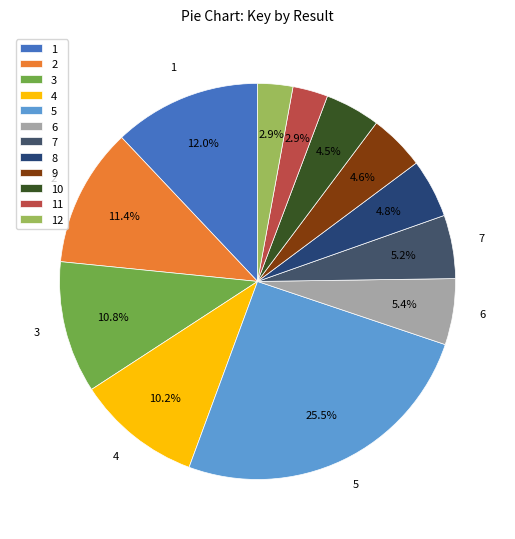

Does any single category account for the majority?

No